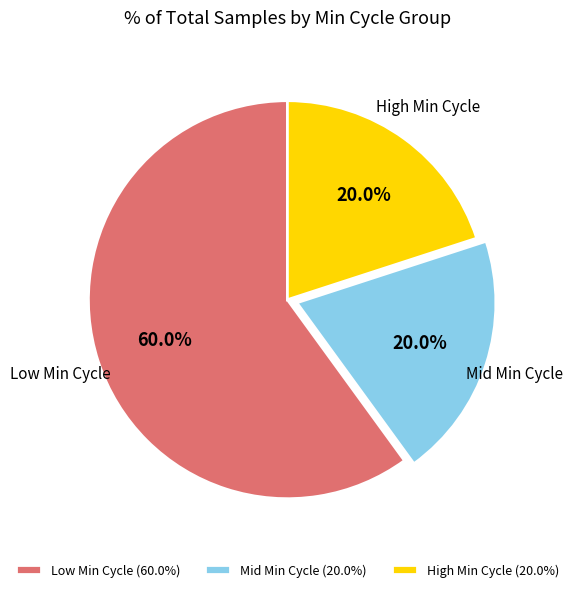

Combined, what portion of the pie is Low Min Cycle (60.0%) and Mid Min Cycle (20.0%)?

80.0%